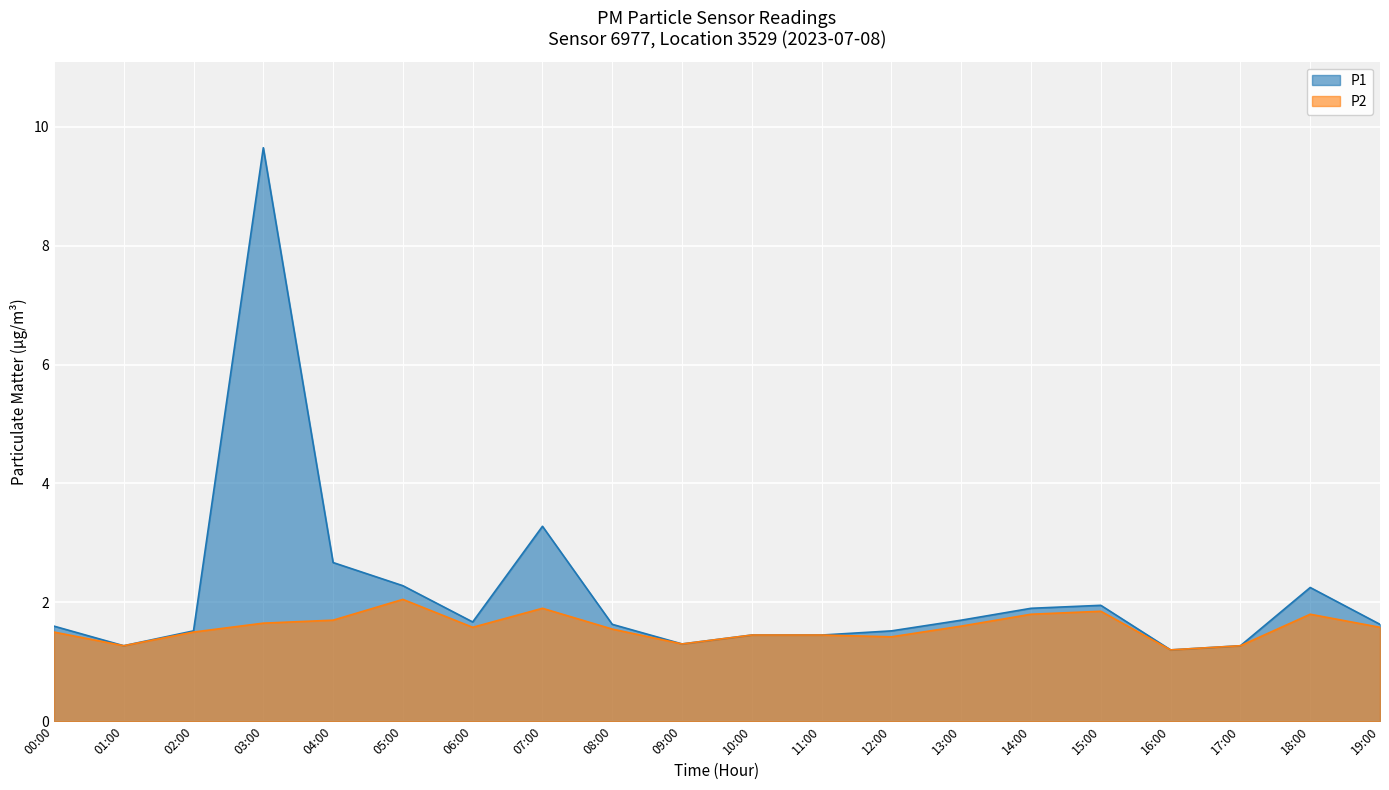

List the series in order of their peak value, lowest first.

P2, P1